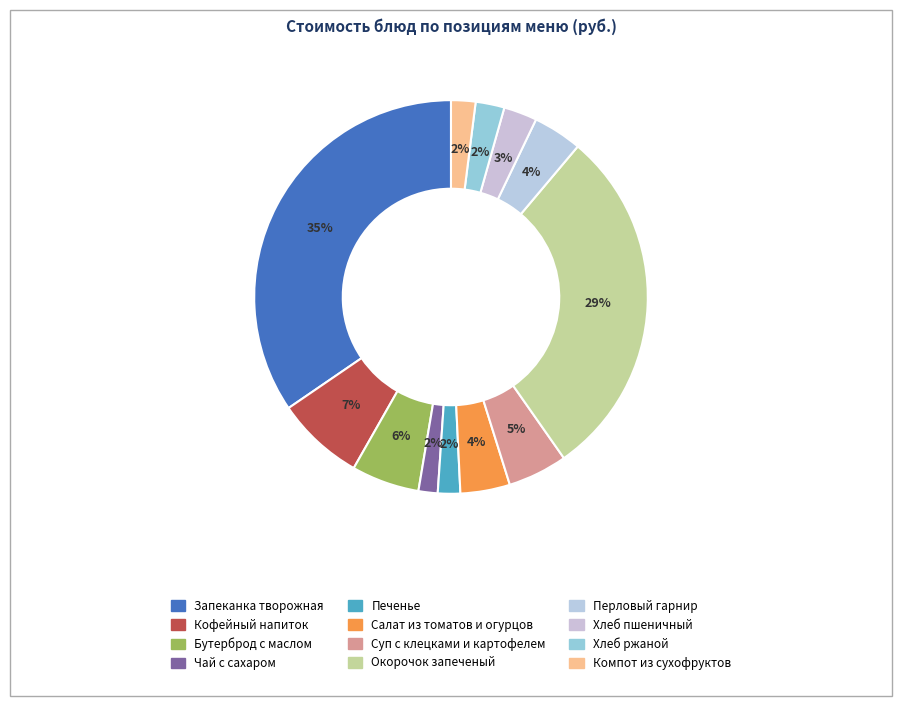

Which has a higher value, Окорочок запеченый or Бутерброд с маслом?

Окорочок запеченый